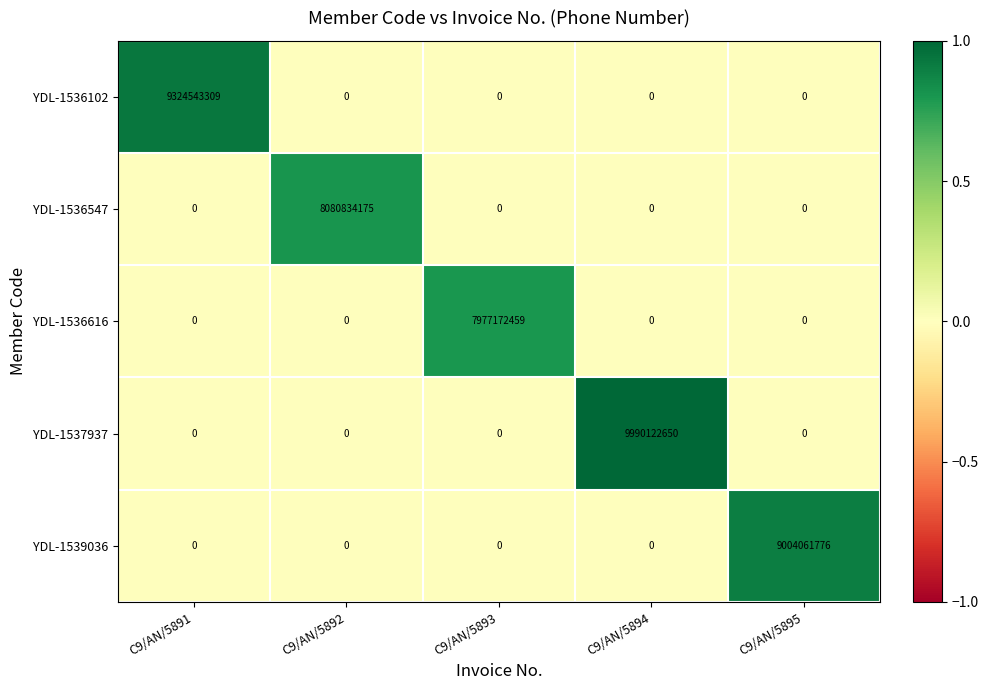

What is the difference between the maximum and minimum values in the YDL-1536616 series?

7977172459